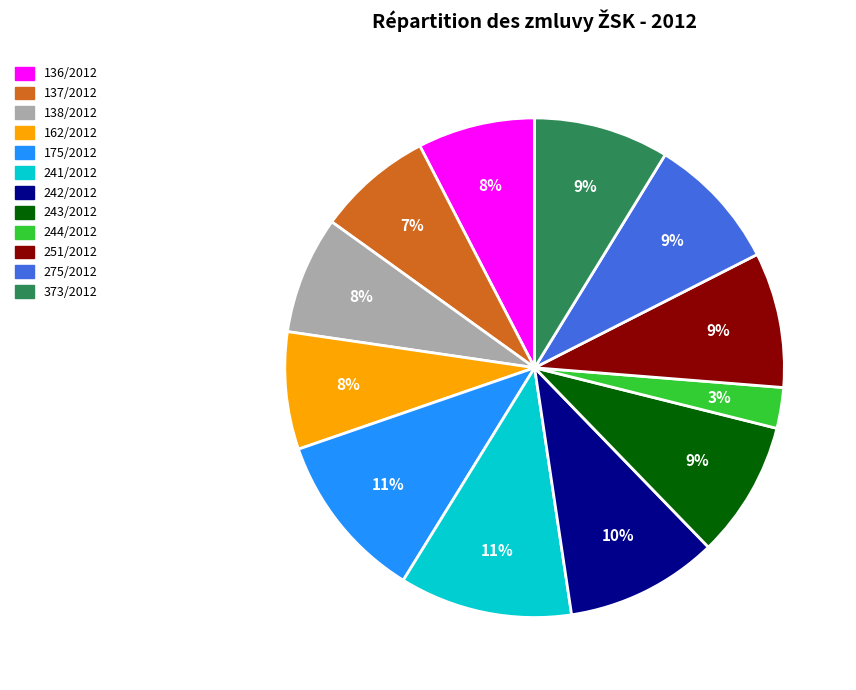

Count the number of slices in the pie.

12